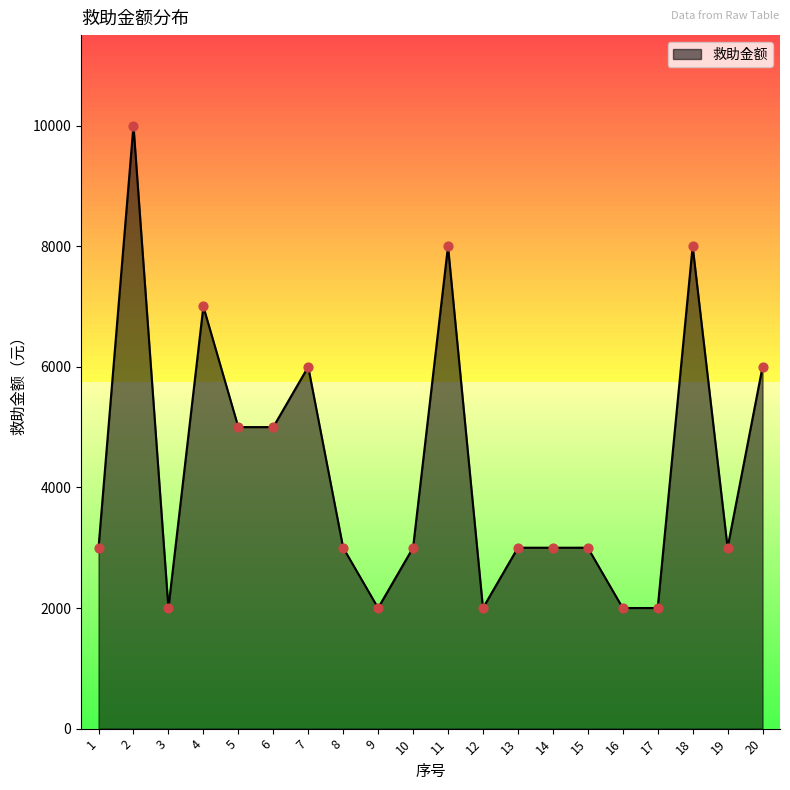

Which has a higher value, 14 or 7?

7